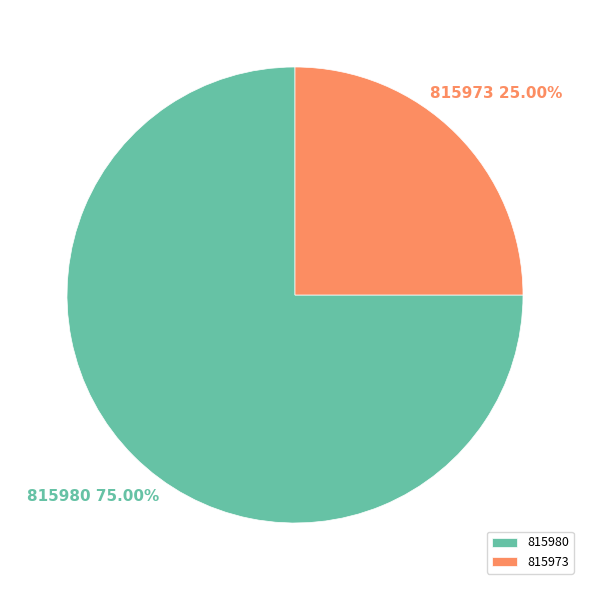

True or false: 815973 accounts for 17% of the total.

False